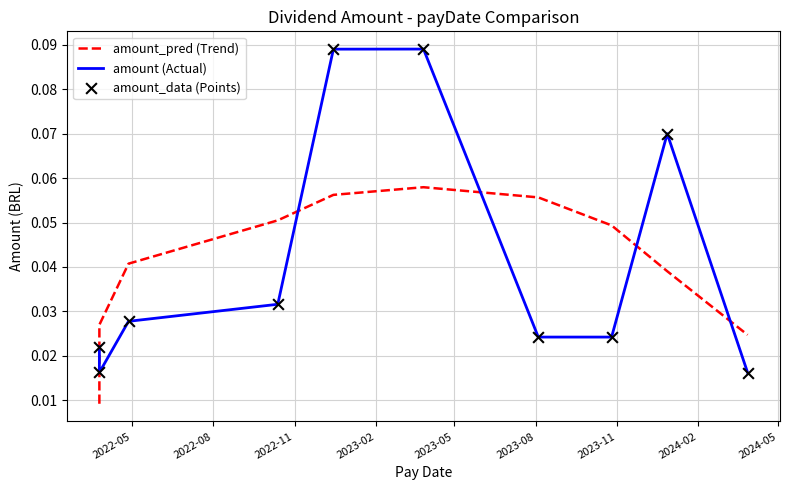

At how many categories does at least one series exceed 0?

10